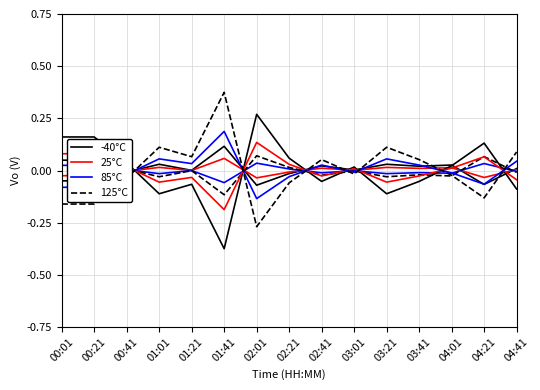

How many lines are shown in the chart?

4